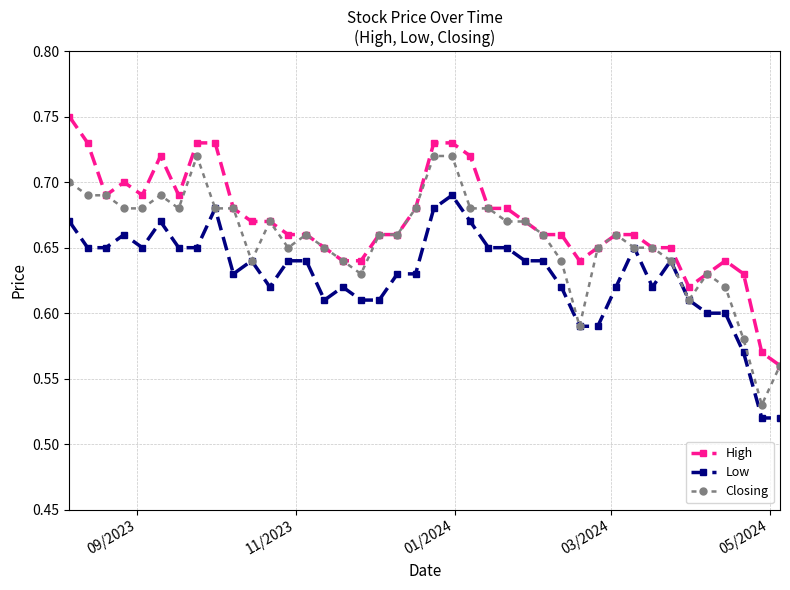

True or false: Low and High intersect in this chart.

False